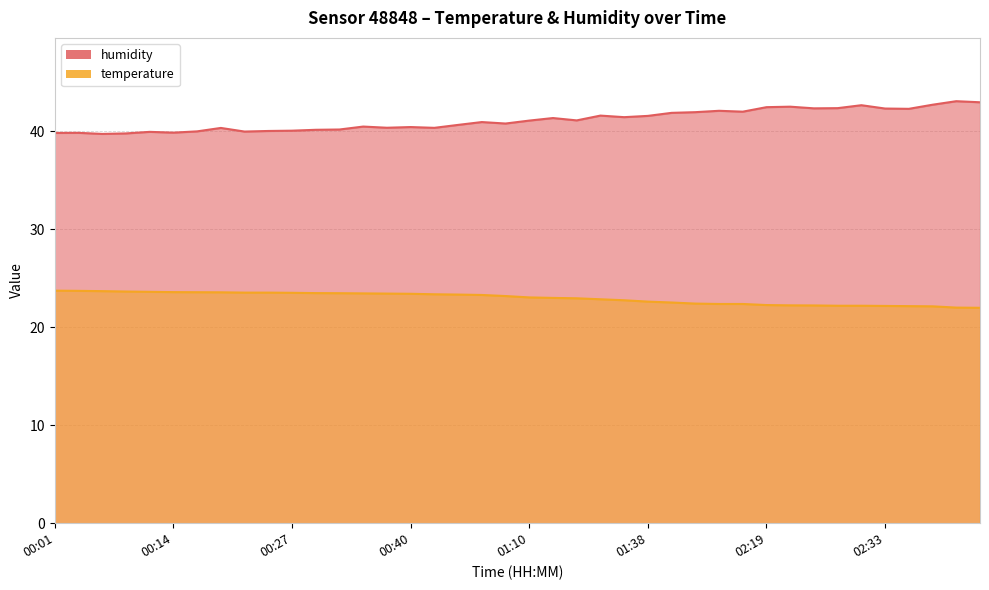

True or false: humidity and temperature intersect in this chart.

False